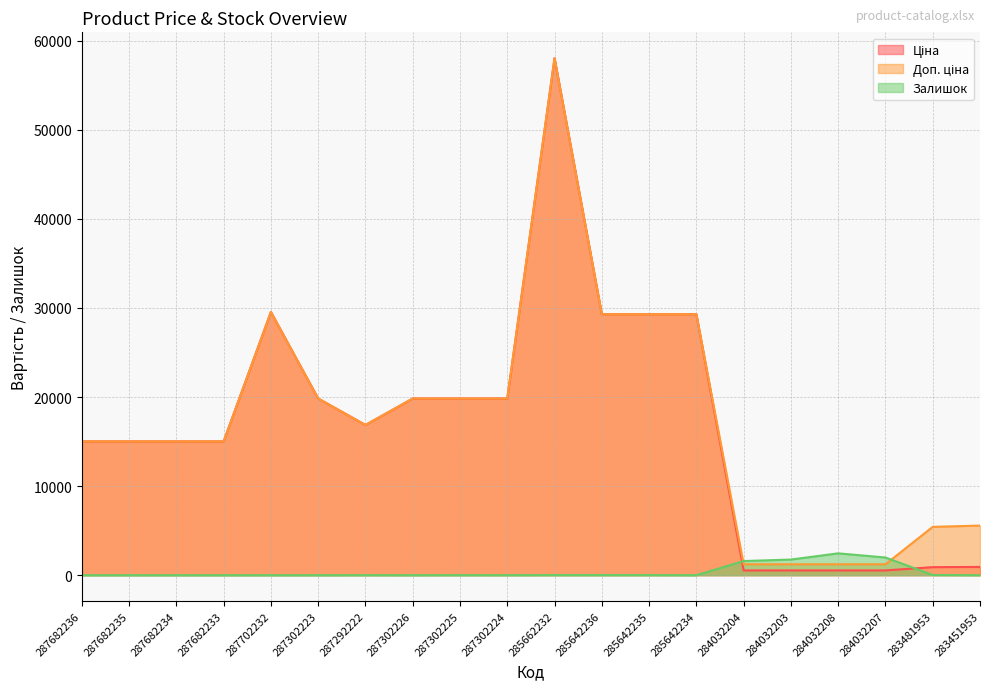

Rank the series at 287702232 from highest to lowest value.

Ціна, Доп. ціна, Залишок